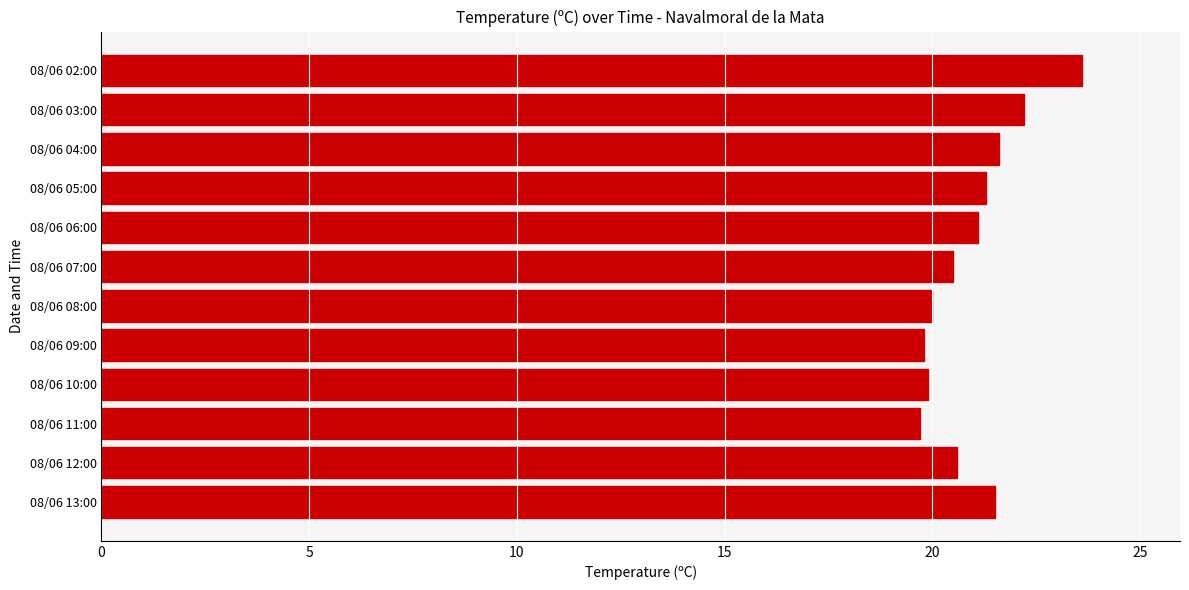

The value at 08/06 11:00 is 5.6. True or false?

False